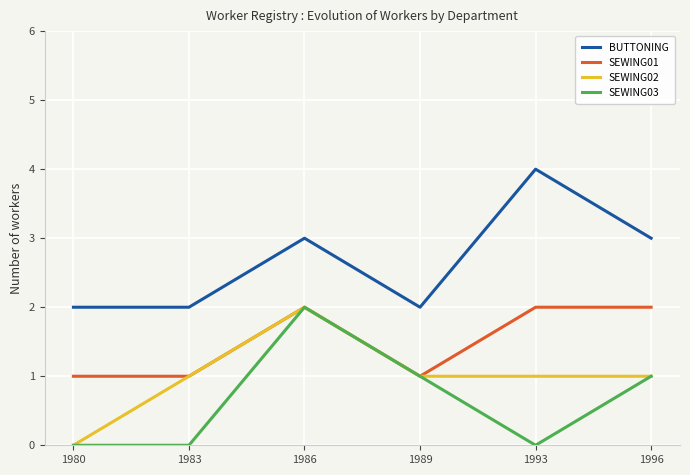

What is the total value across all series at 1993?

7